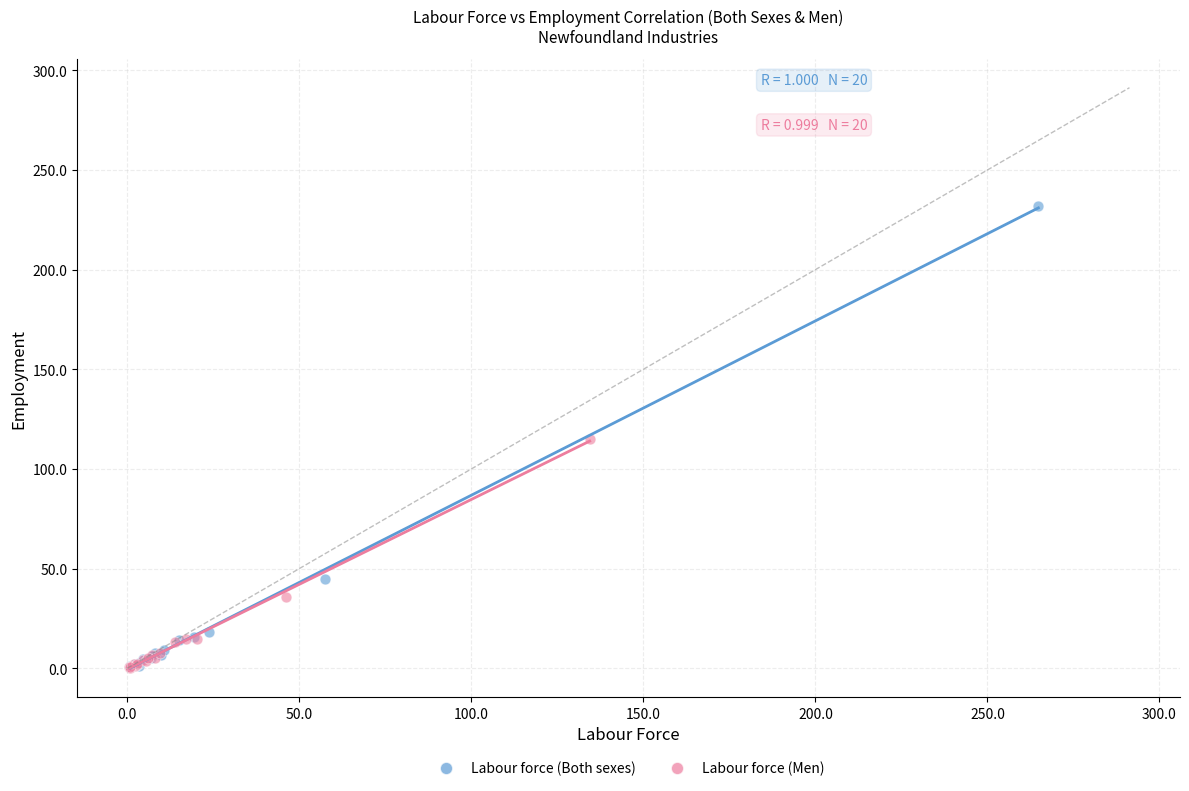

Which series reaches the maximum Y coordinate?

Labour force (Both sexes)